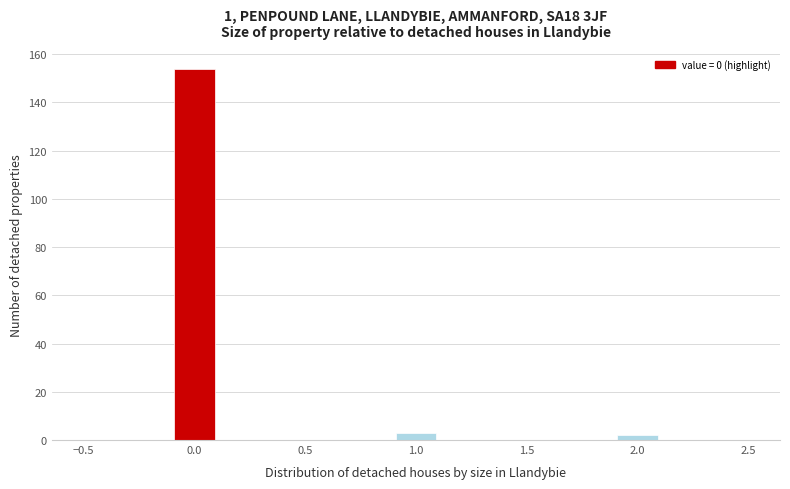

How tall is the bar that spans 1.9 to 2.1 on the x-axis? The values are not printed on the chart, so give them approximately, as read against the axis.

2